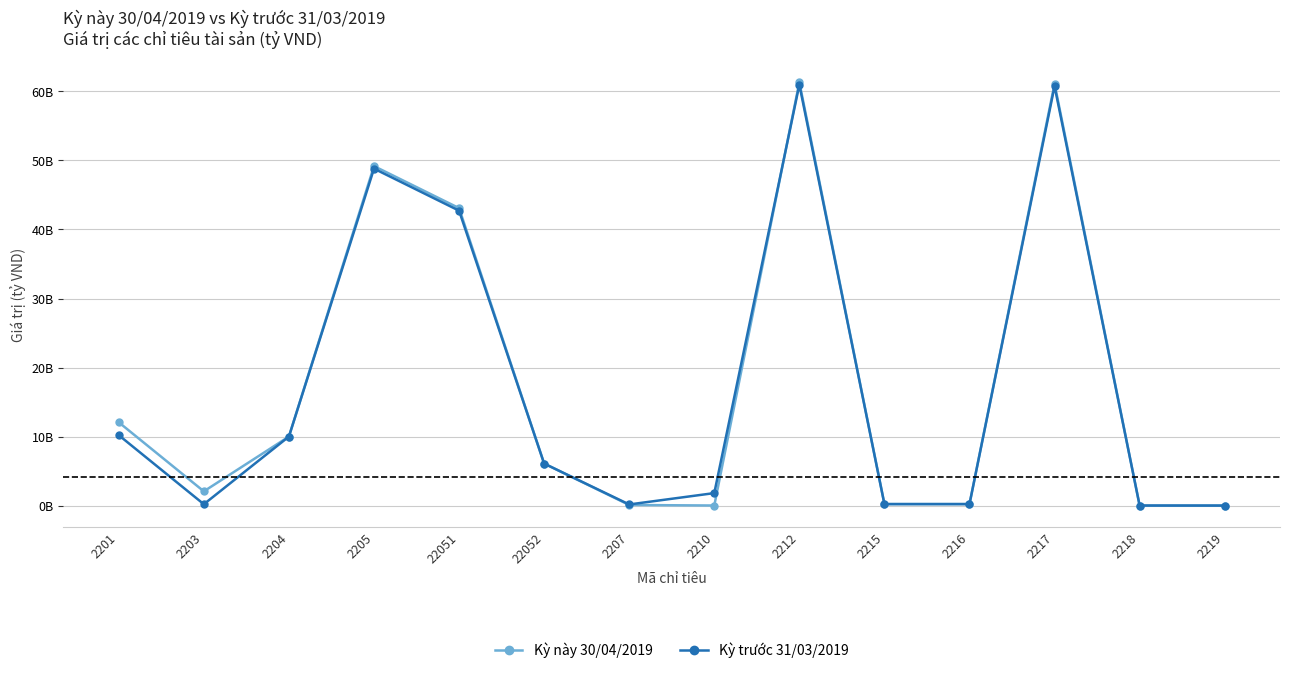

Rank the series at 2203 from highest to lowest value.

Kỳ này 30/04/2019, Kỳ trước 31/03/2019